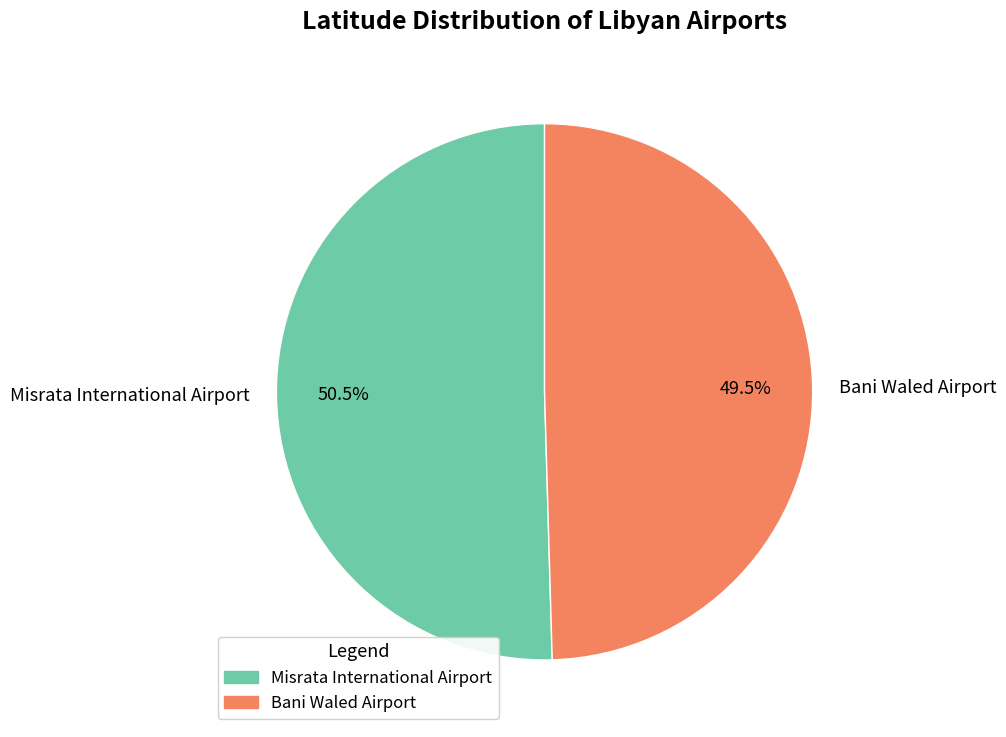

To the nearest percent, what is the difference between the Bani Waled Airport and Misrata International Airport slice percentages?

1%